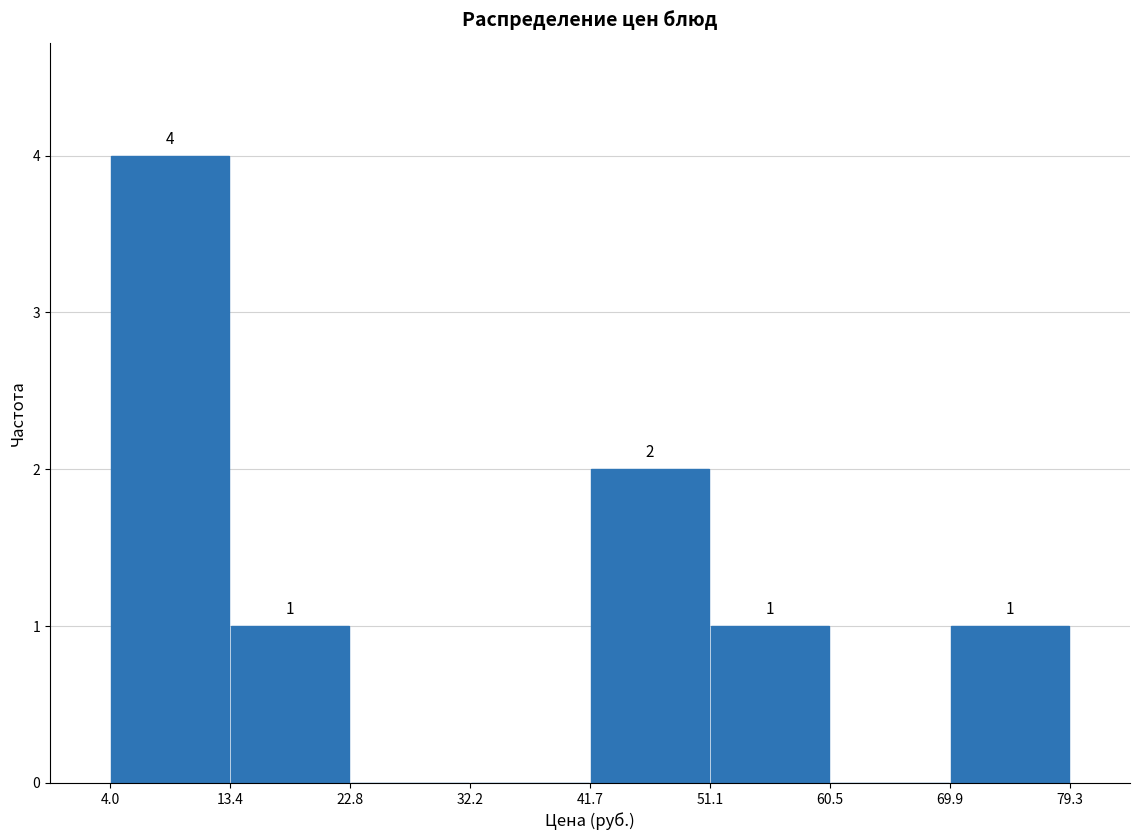

Which range on the x-axis has the tallest bar?

4.0 to 13.4